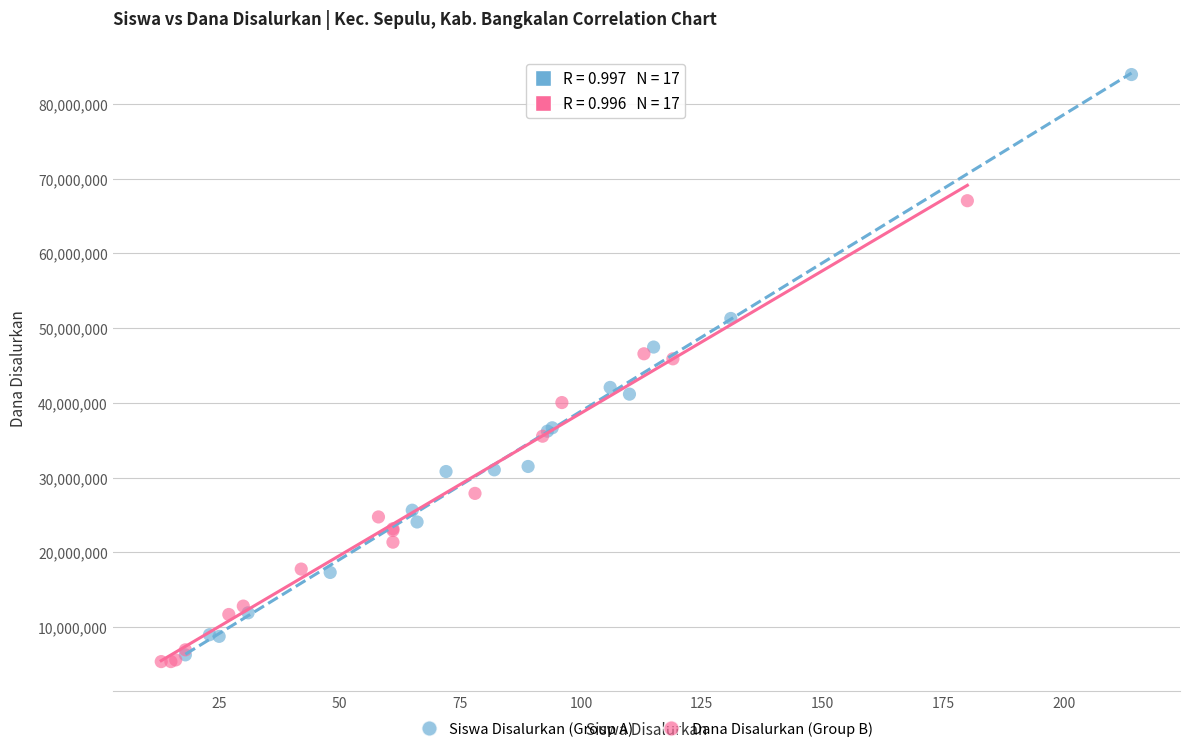

Which series has the largest Y range (max minus min)?

Siswa Disalurkan (Group A)